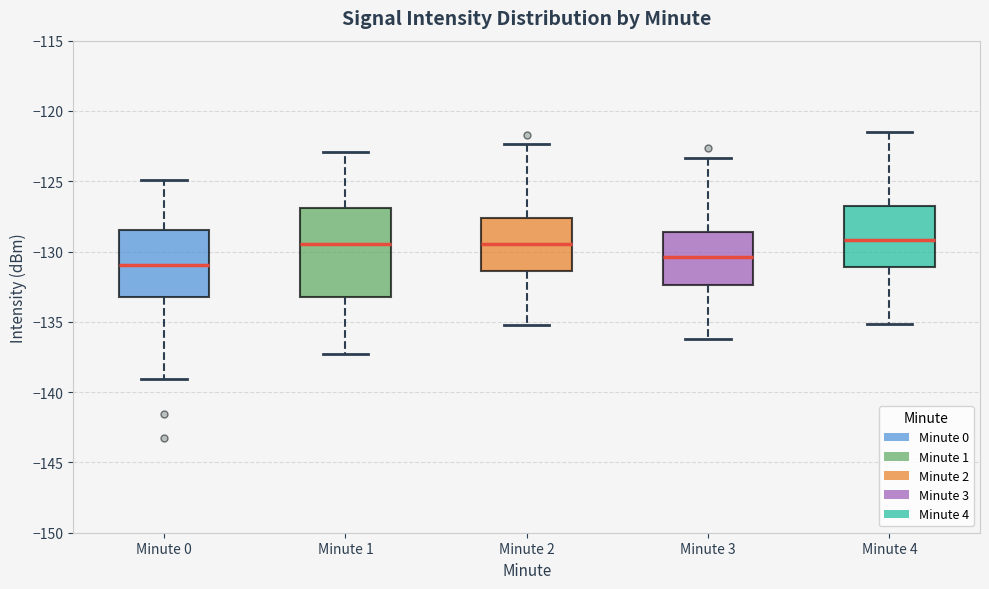

Which box is the tallest, from its lower edge to its upper edge?

Minute 1